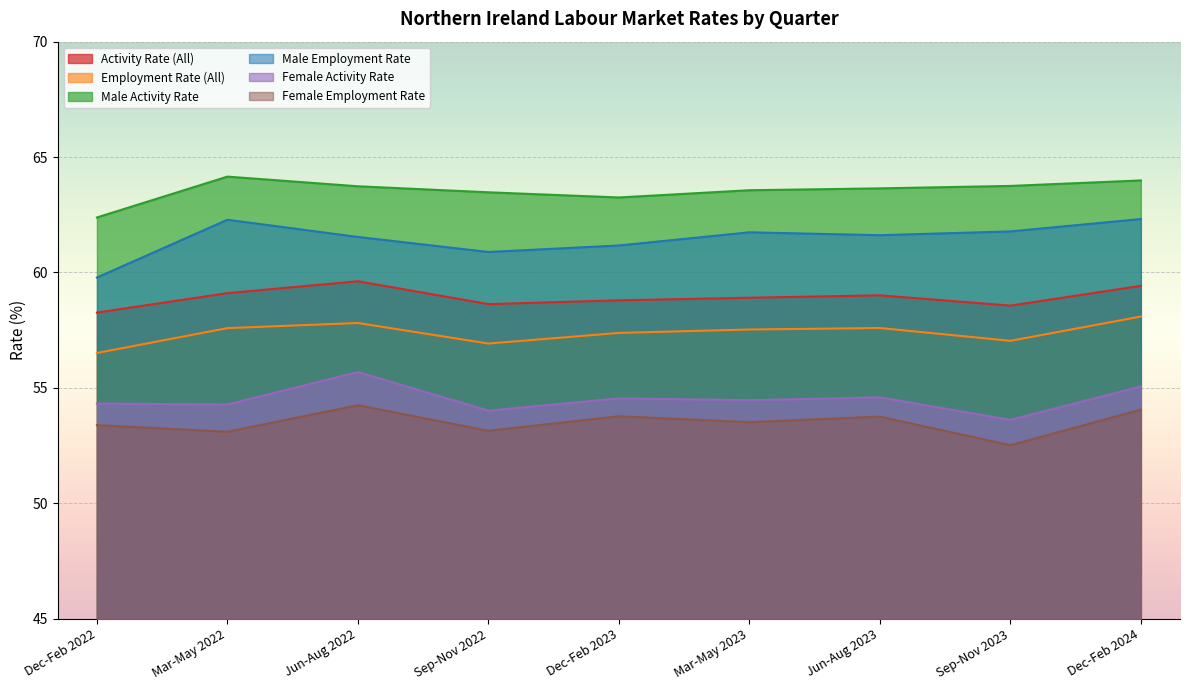

Which category has the highest value in the Female Activity Rate series?

Jun-Aug 2022